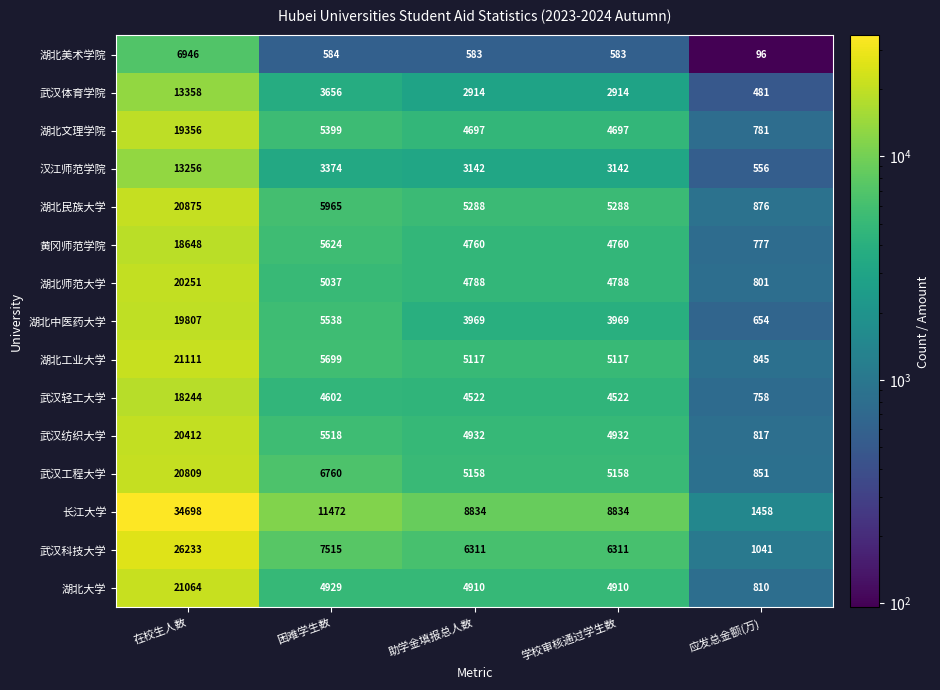

Where does the 湖北文理学院 series first go above 4697?

在校生人数